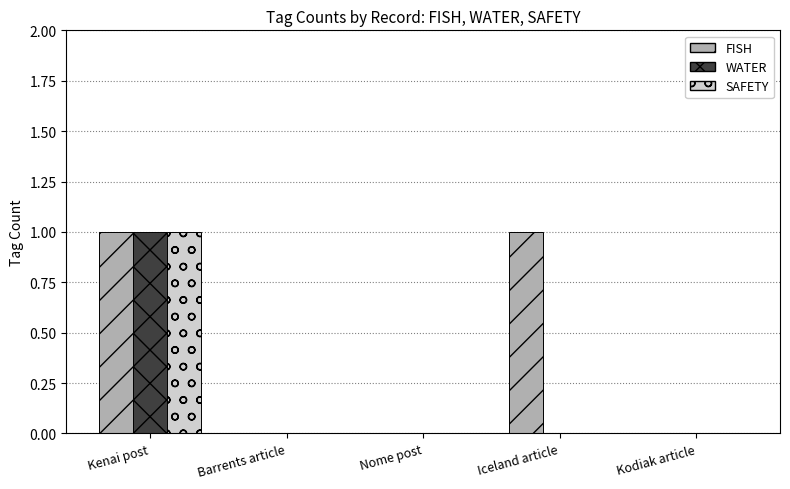

Which series has the largest total across all categories?

FISH